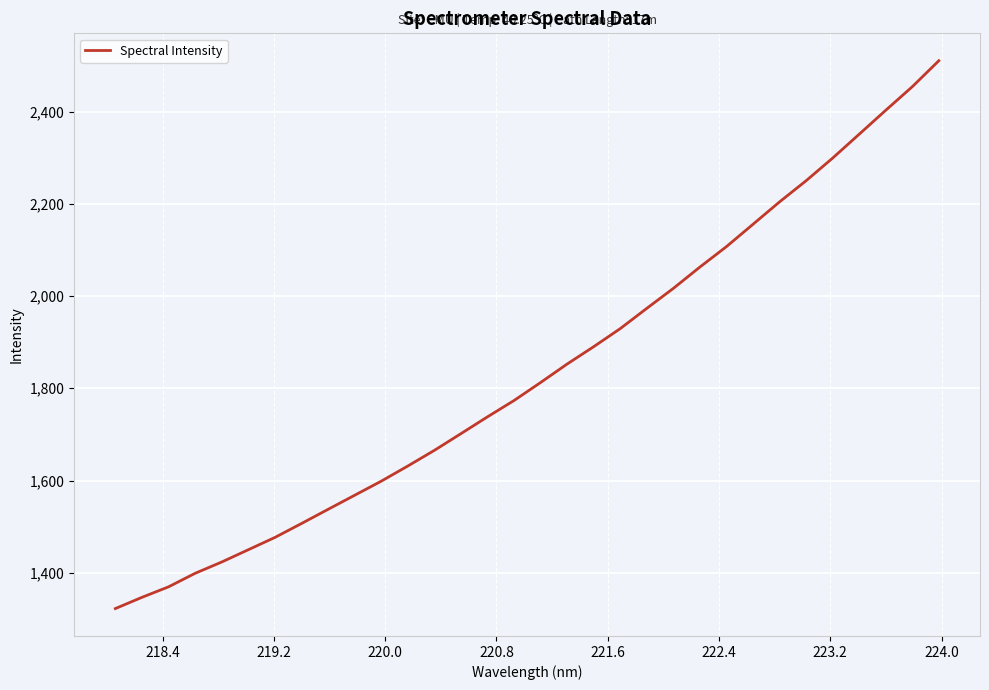

What is the difference between the maximum and minimum values?

1188.2